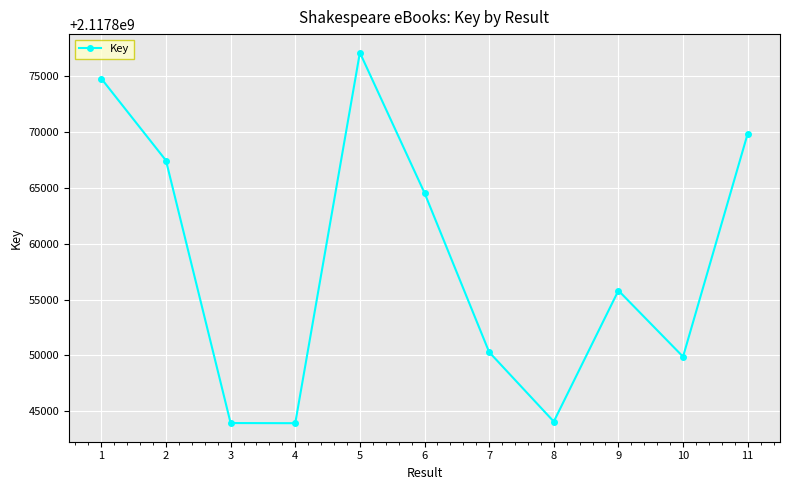

Which category has the highest value across all series?

5